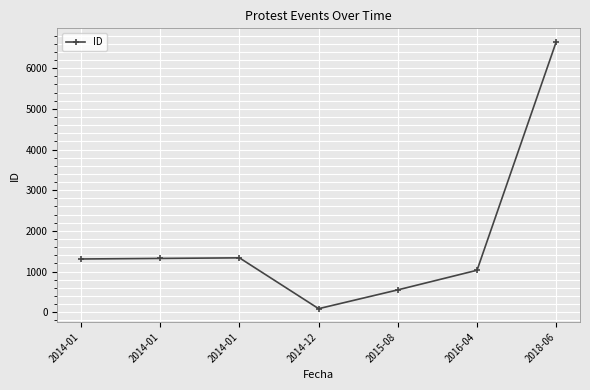

Does the chart have visible grid lines?

Yes